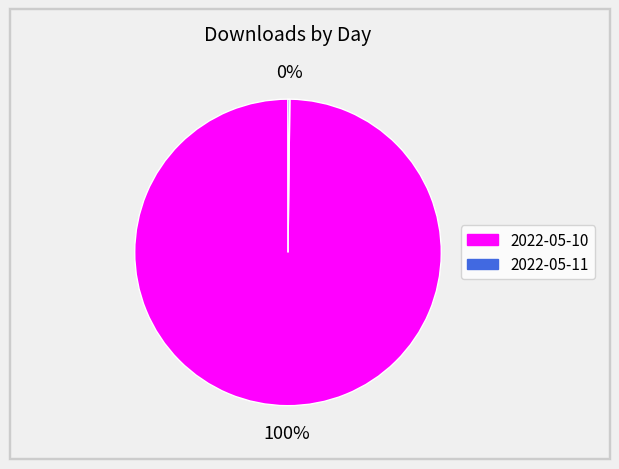

Which category has the biggest portion of the pie?

2022-05-10